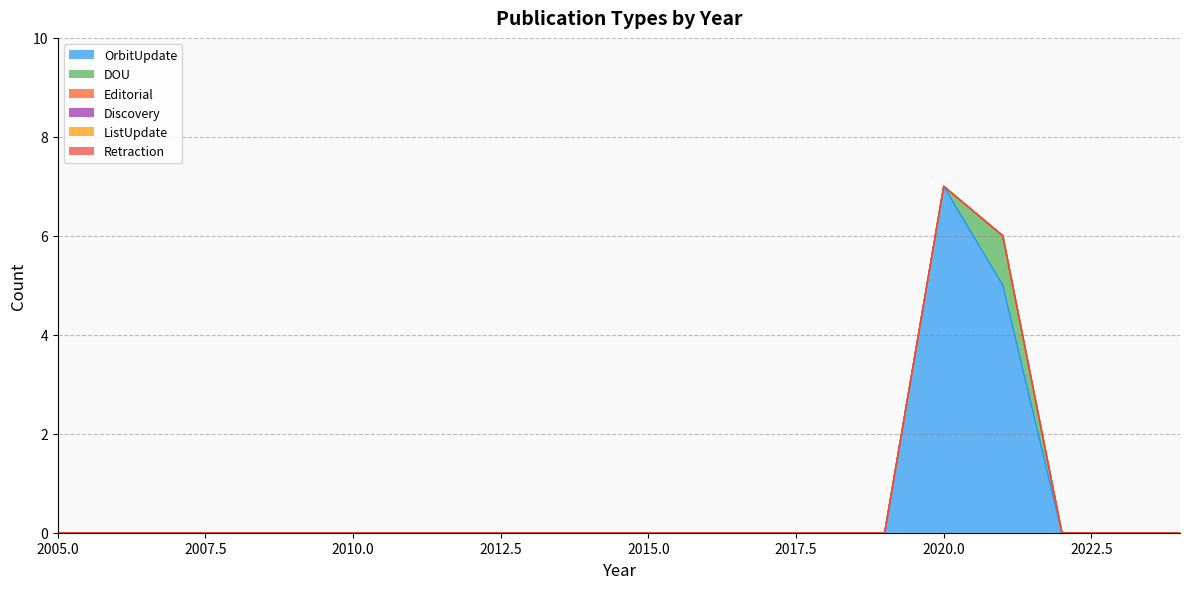

What is the difference between the second highest and second lowest values in the OrbitUpdate series?

5